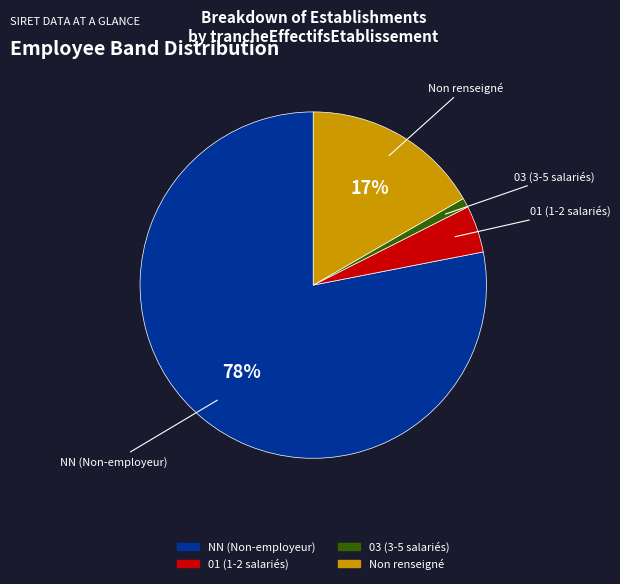

How many segments does this pie chart have?

4